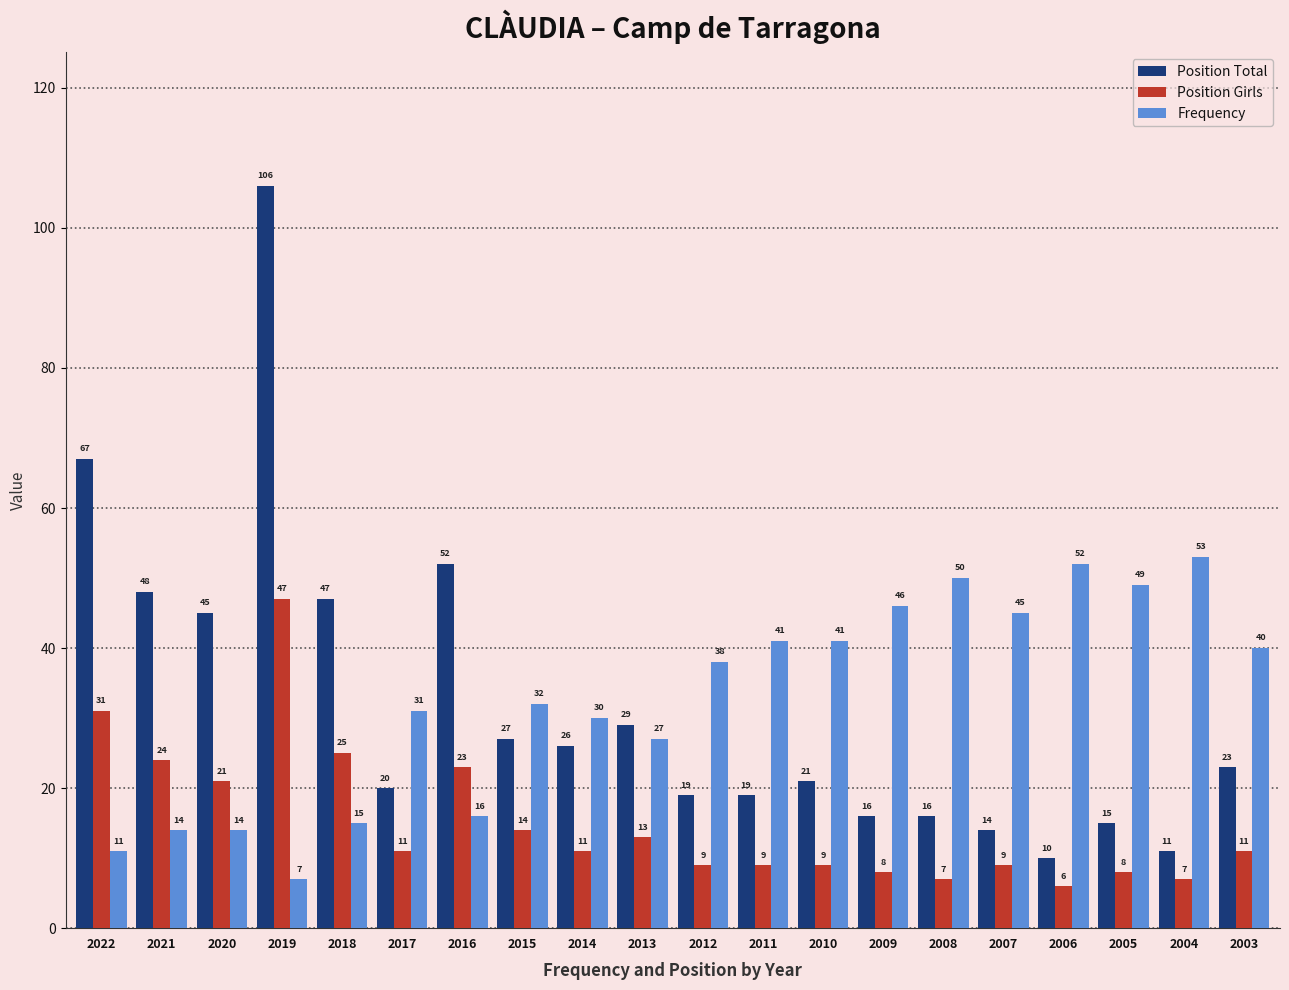

At how many categories does at least one series exceed 43?

12